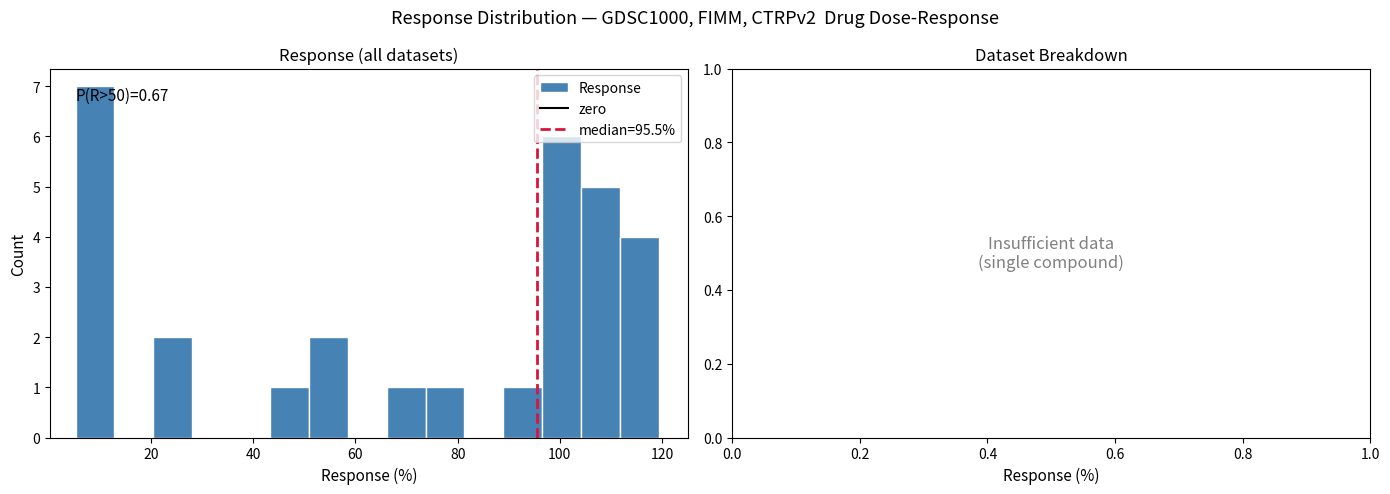

Around what value on the x-axis is the tallest bar? Give the approximate position of its centre, as read against the axis.

10